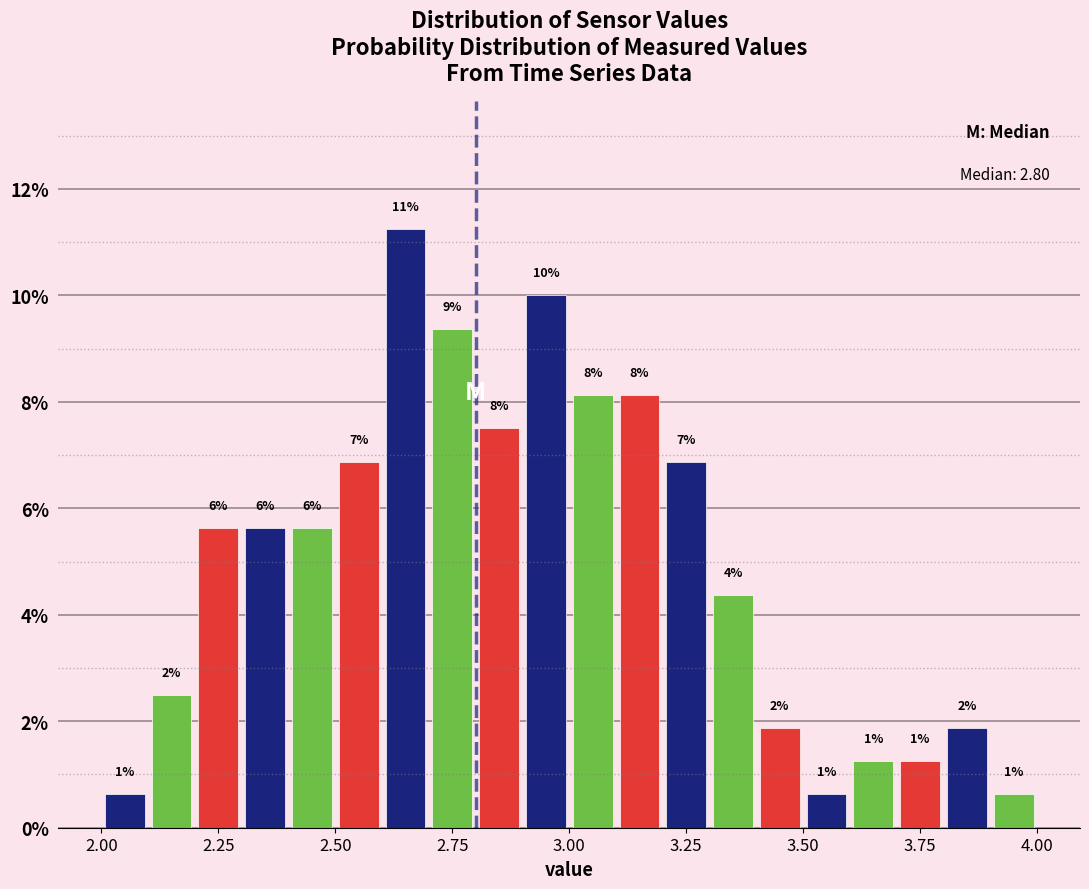

Read against the x-axis, roughly where is the centre of the tallest bar?

2.65